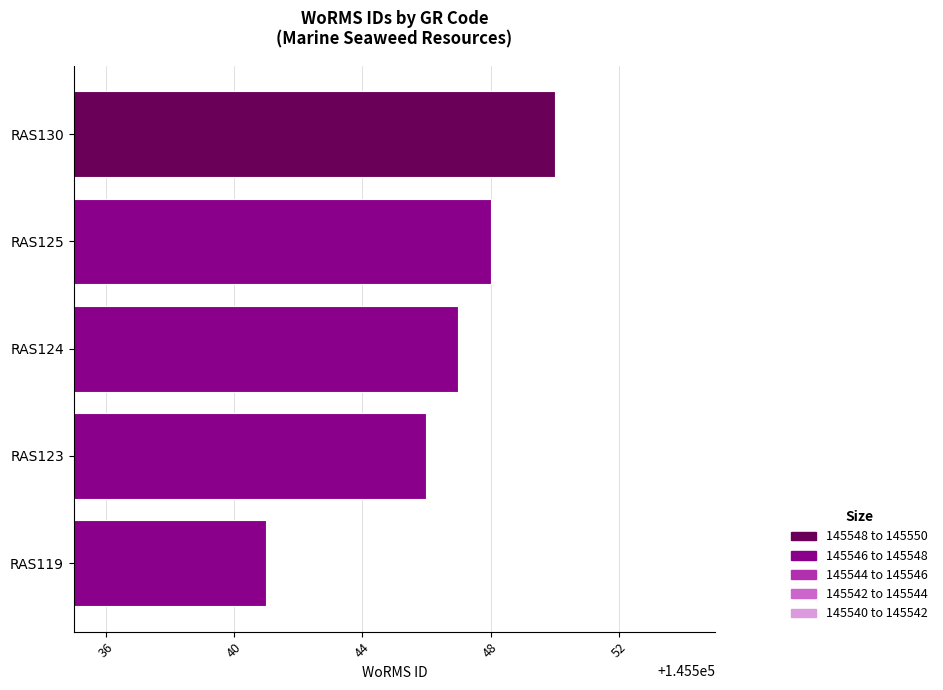

Rank the categories by value from highest to lowest.

RAS130, RAS125, RAS124, RAS123, RAS119